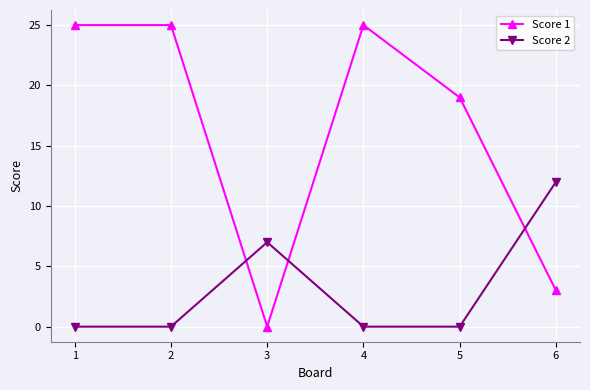

At 1, list the series in order from smallest to largest.

Score 2, Score 1